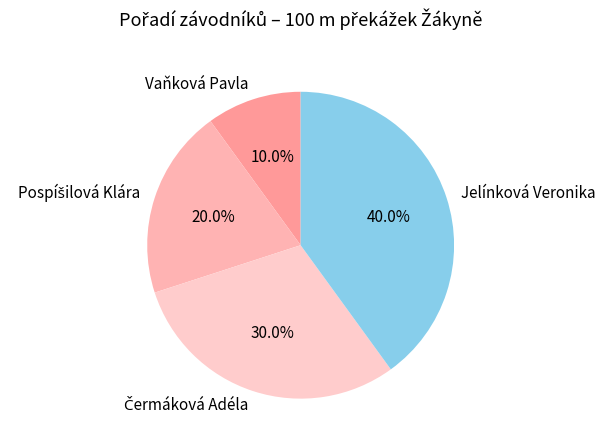

The Vaňková Pavla slice represents 10% of the pie. True or false?

True